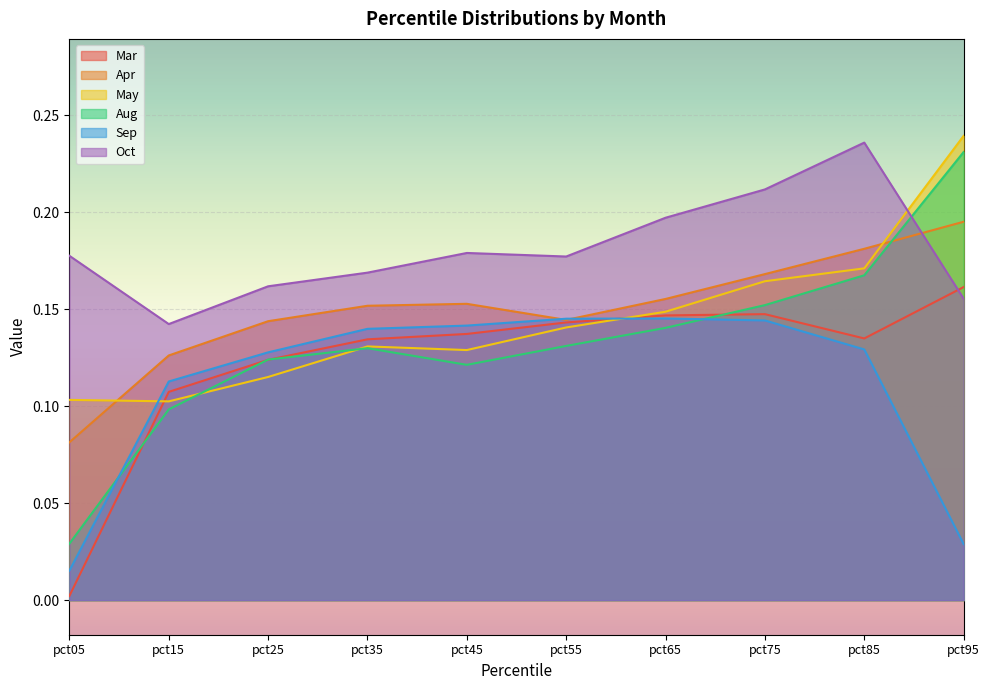

Where do May and Mar first cross each other?

pct05 and pct15